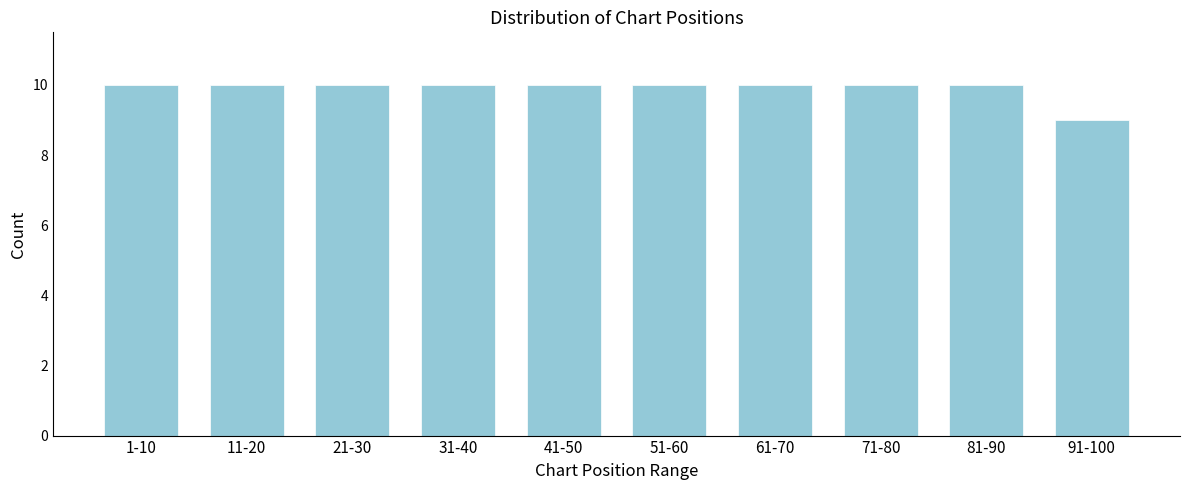

Reading left to right, what are all the values shown in this chart?

1-10=10	11-20=10	21-30=10	31-40=10	41-50=10	51-60=10	61-70=10	71-80=10	81-90=10	91-100=9